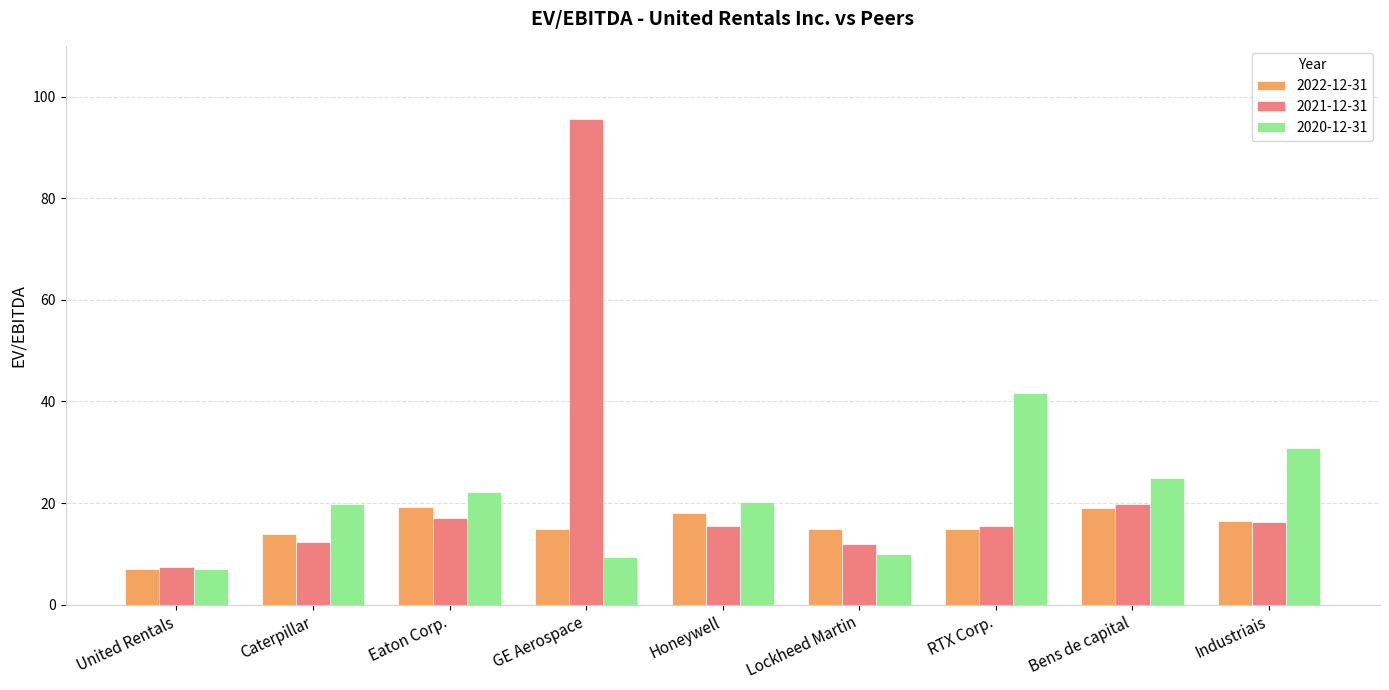

Is the value of 2020-12-31 at Honeywell greater than the value of 2022-12-31 at Eaton Corp.?

Yes